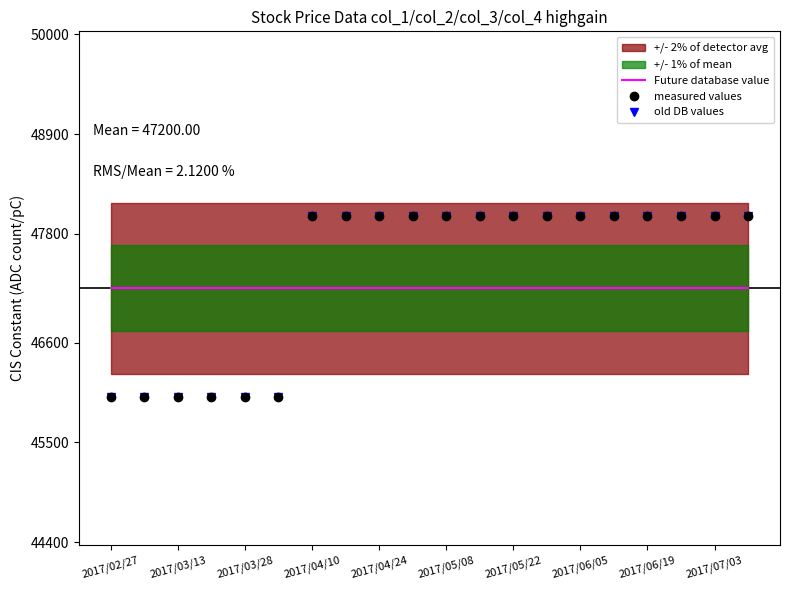

The value of Future database value at 13 is 47200. True or false?

True